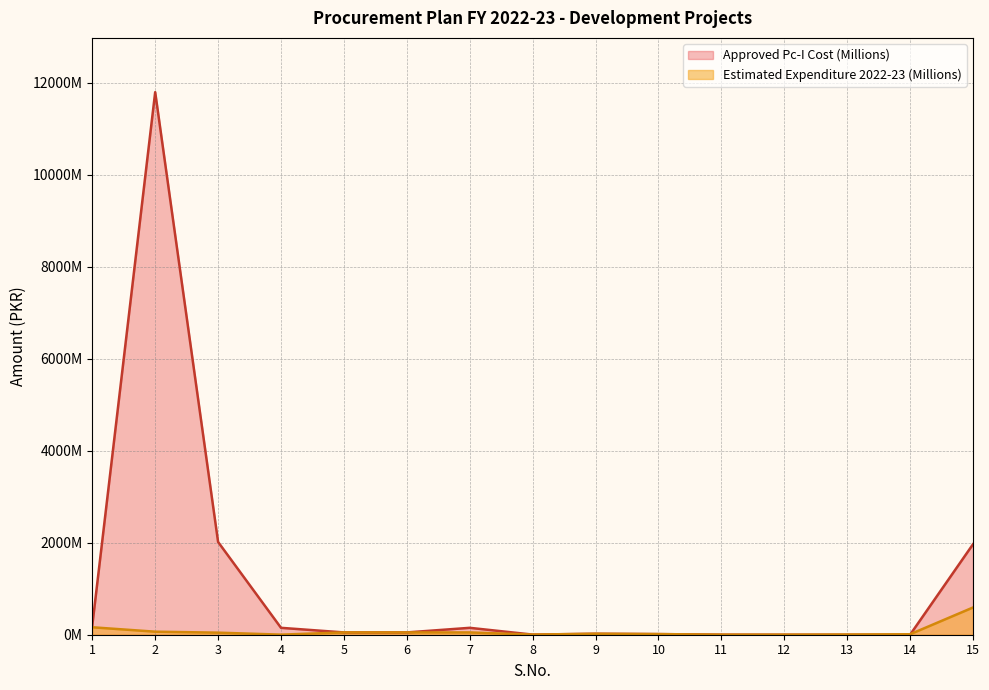

Which series has the widest spread of values?

Approved Pc-I Cost (Millions)